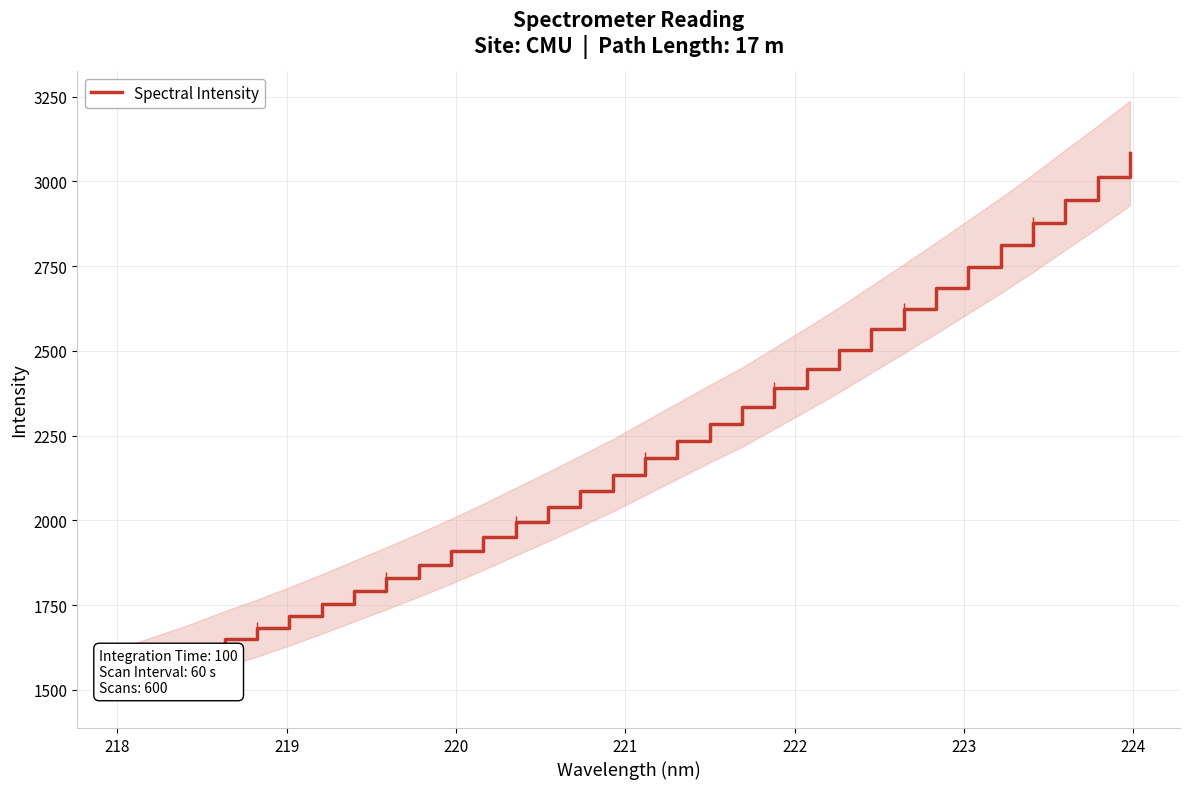

What is the sum of all values?

70893.6